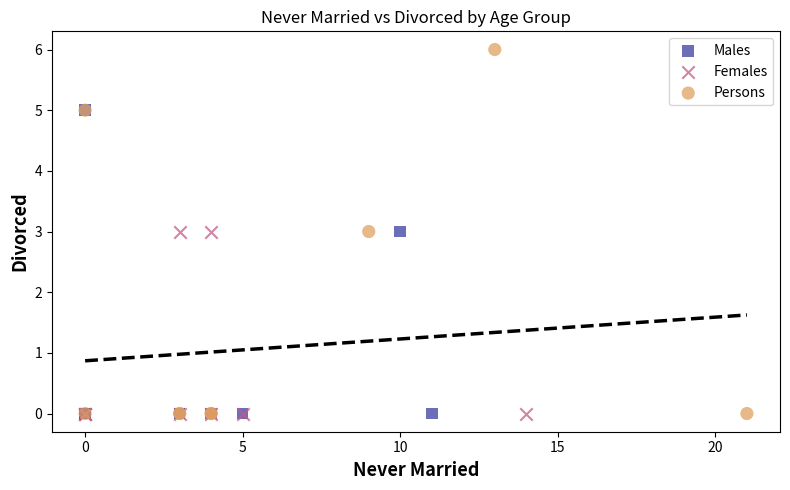

Which series has the widest spread of Y values?

Persons